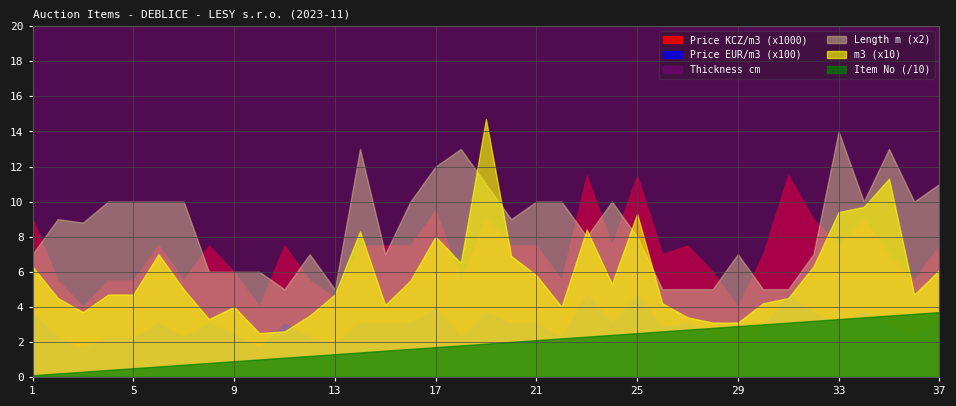

What is the greatest value displayed?

11500.0